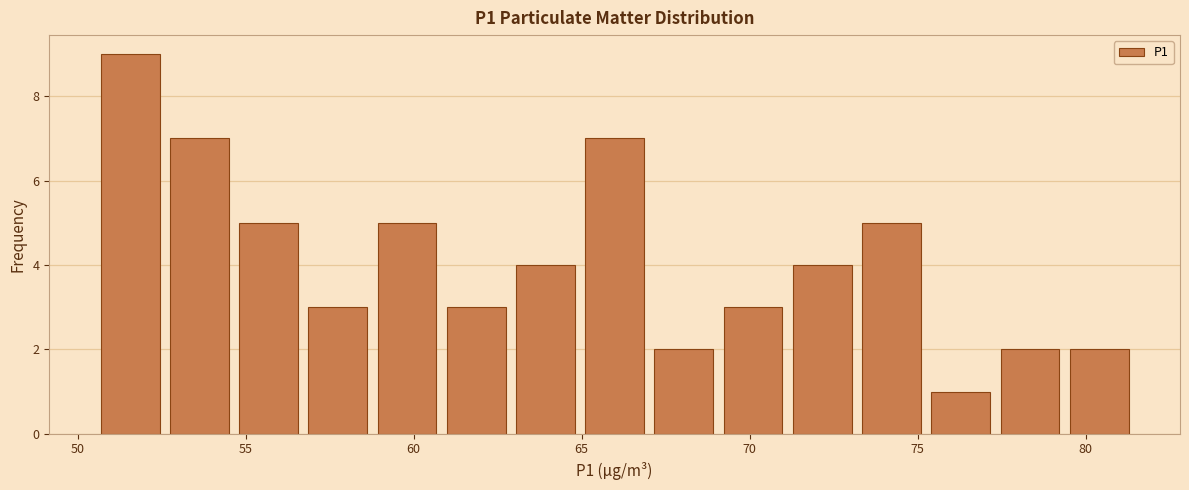

What is the height of the bar covering 65.0 to 67.0 on the x-axis? Neither the bar edges nor the heights are printed on the chart, so give them approximately, as read against the axes.

7